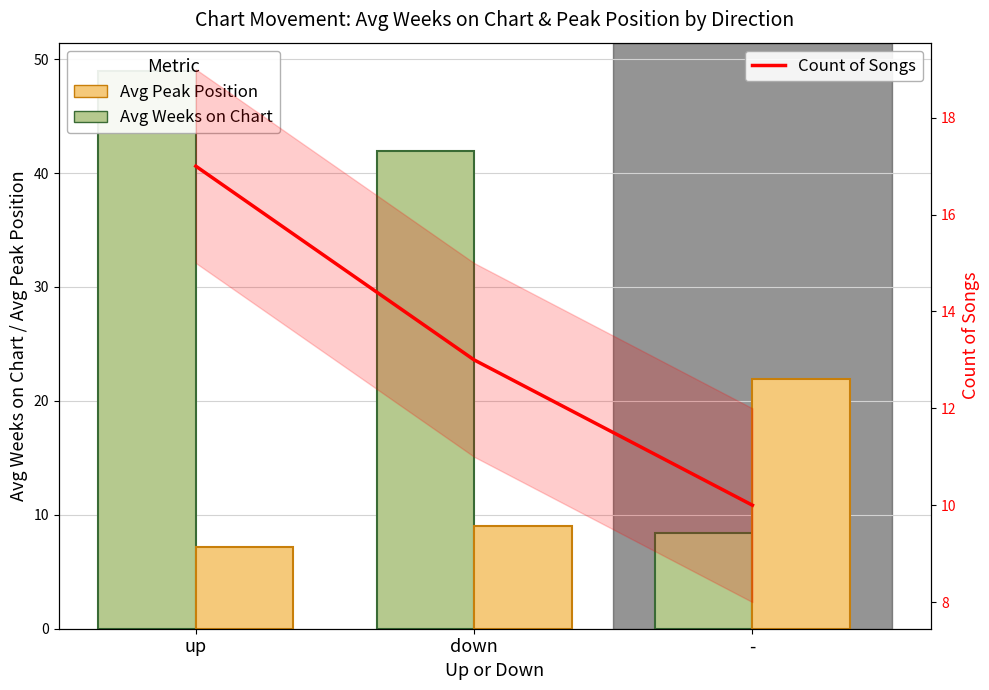

What is the difference between the maximum and minimum values in the Avg Peak Position series?

14.7